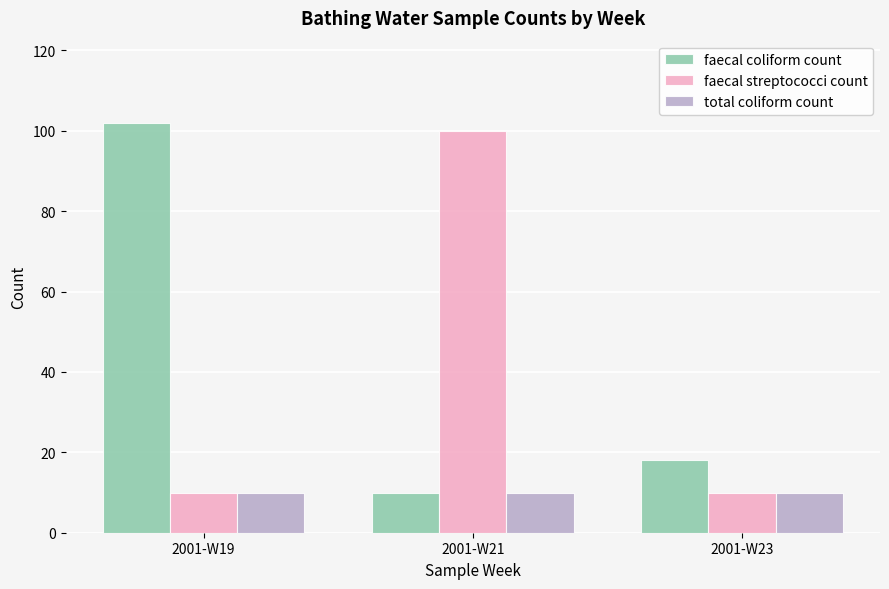

Which series has the widest spread of values?

faecal coliform count